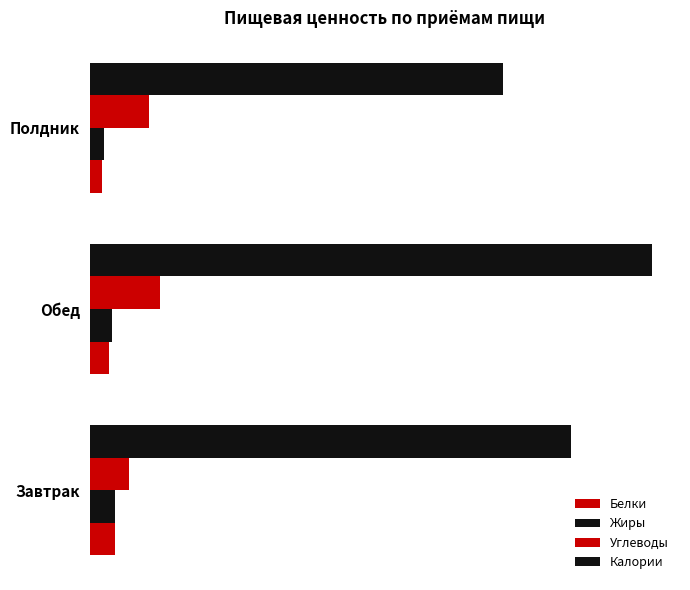

How many groups of bars are there?

3